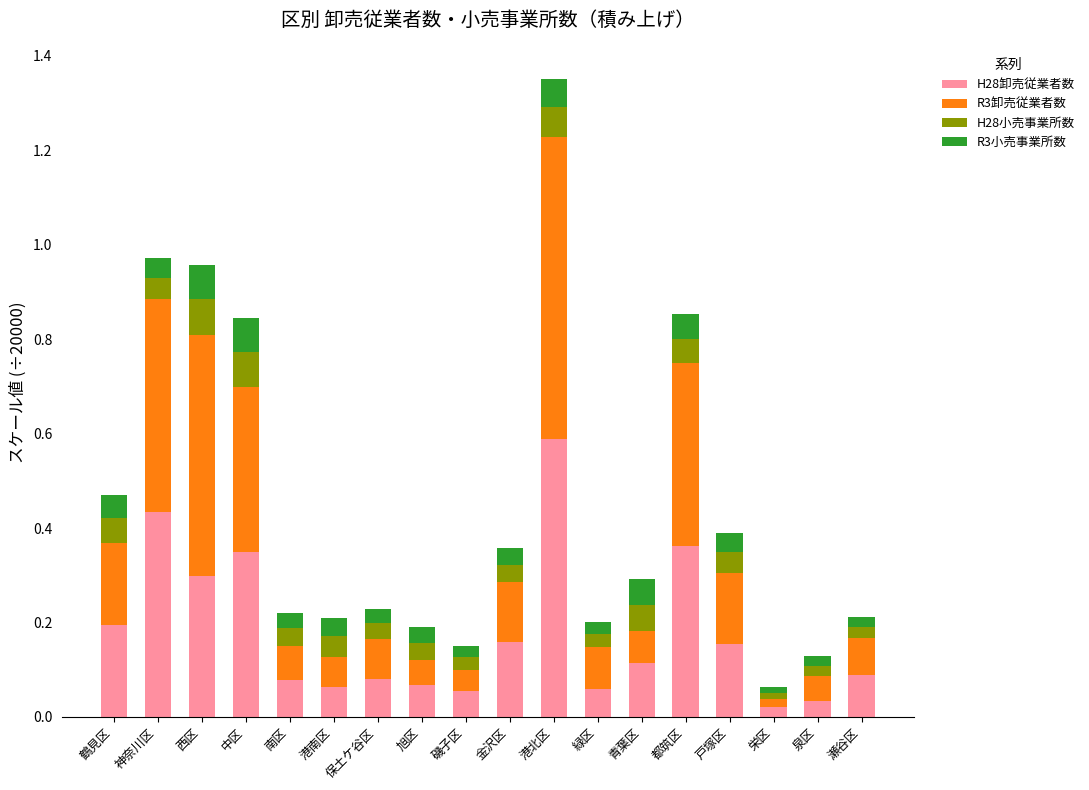

The H28卸売従業者数 series shows 0.0 at 栄区. True or false?

True